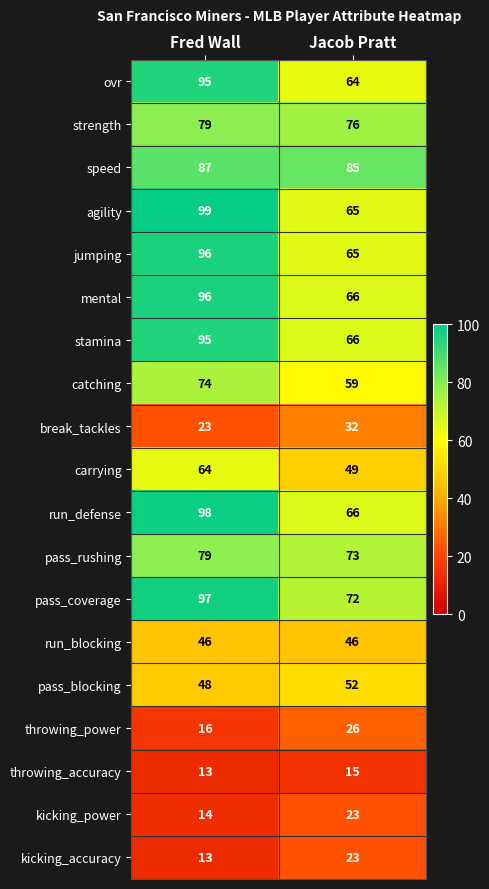

At which category is the sum across all series the highest?

Fred Wall